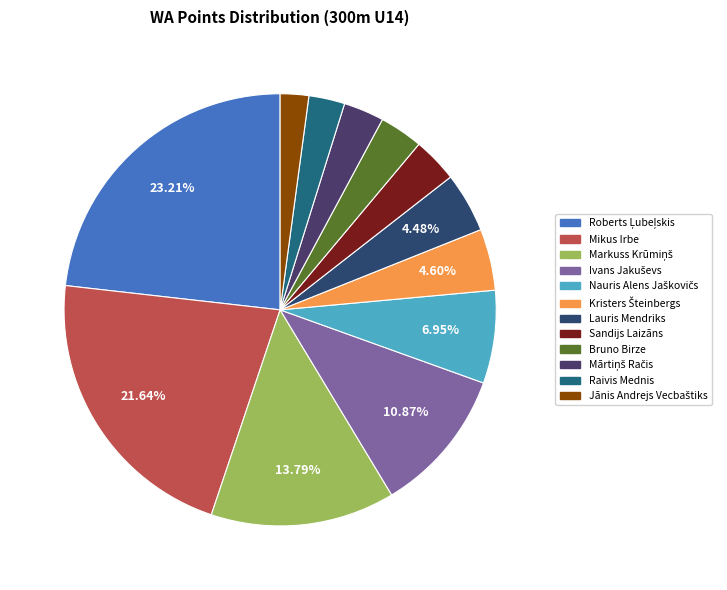

What is the ratio of the value at Jānis Andrejs Vecbaštiks to the value at Roberts Ļubeļskis?

0.1